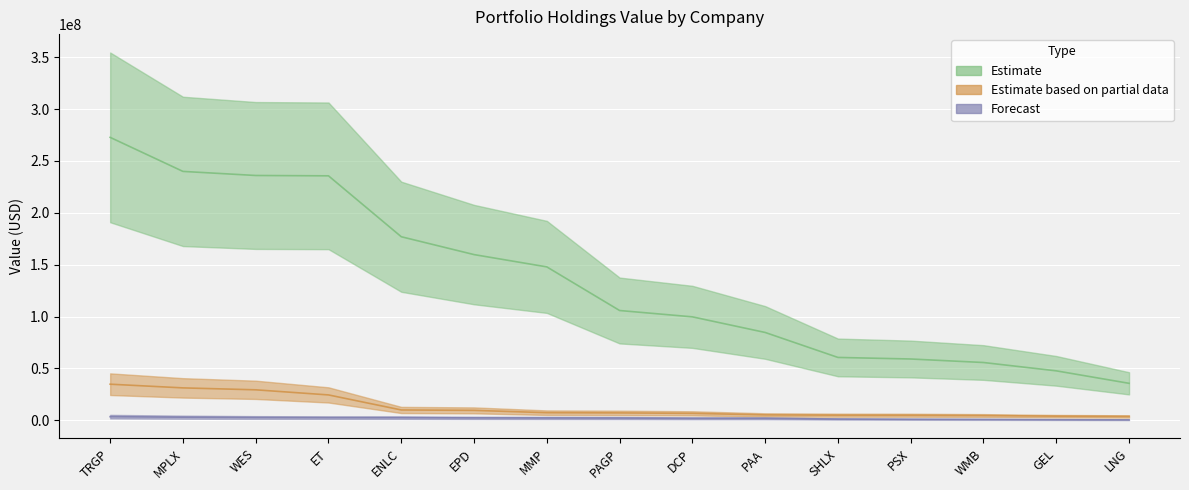

What is the maximum value shown in the chart?

272785000